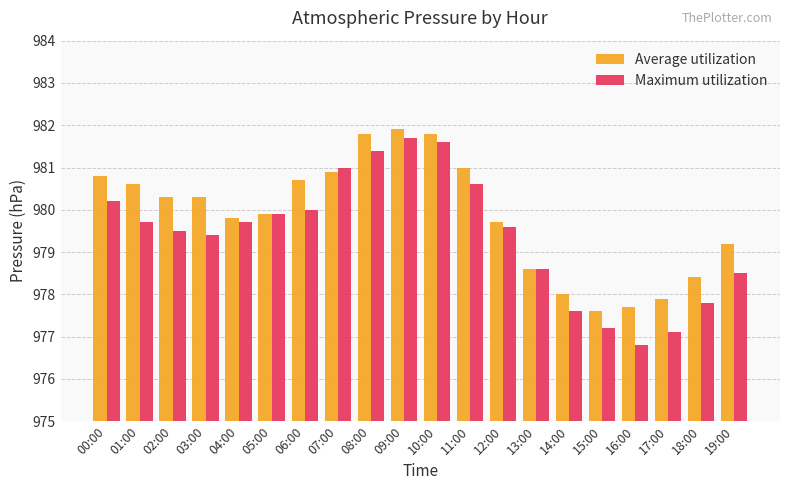

Reading right to left, transcribe all the data shown in this chart.

Average utilization: 19:00=979.2	18:00=978.4	17:00=977.9	16:00=977.7	15:00=977.6	14:00=978.0	13:00=978.6	12:00=979.7	11:00=981.0	10:00=981.8	09:00=981.9	08:00=981.8	07:00=980.9	06:00=980.7	05:00=979.9	04:00=979.8	03:00=980.3	02:00=980.3	01:00=980.6	00:00=980.8
Maximum utilization: 19:00=978.5	18:00=977.8	17:00=977.1	16:00=976.8	15:00=977.2	14:00=977.6	13:00=978.6	12:00=979.6	11:00=980.6	10:00=981.6	09:00=981.7	08:00=981.4	07:00=981.0	06:00=980.0	05:00=979.9	04:00=979.7	03:00=979.4	02:00=979.5	01:00=979.7	00:00=980.2